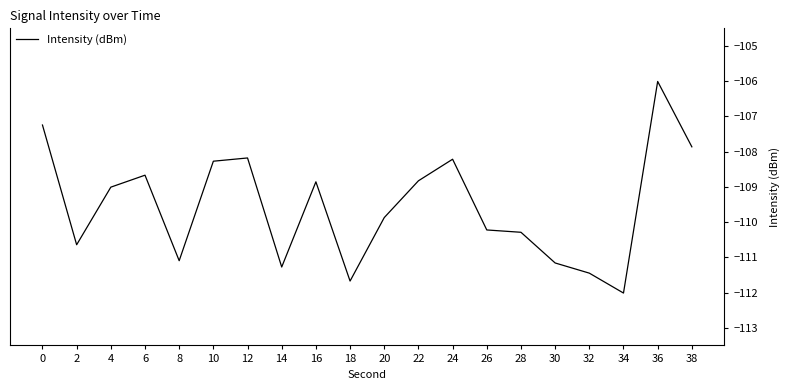

Between 22 and 4, which is larger?

22